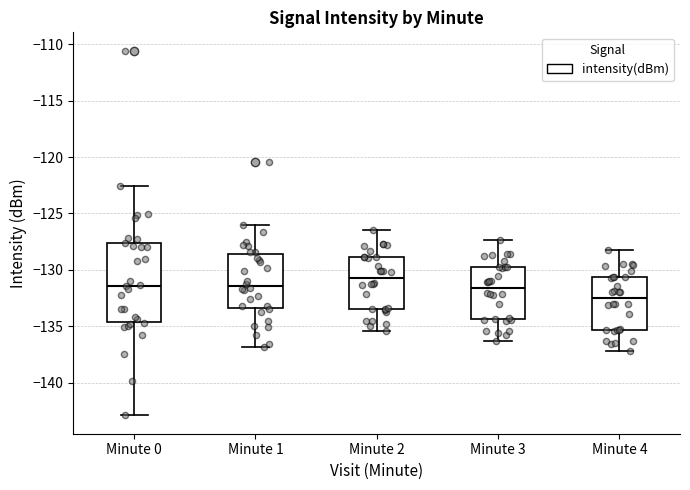

Which box's median line is the lowest?

Minute 4